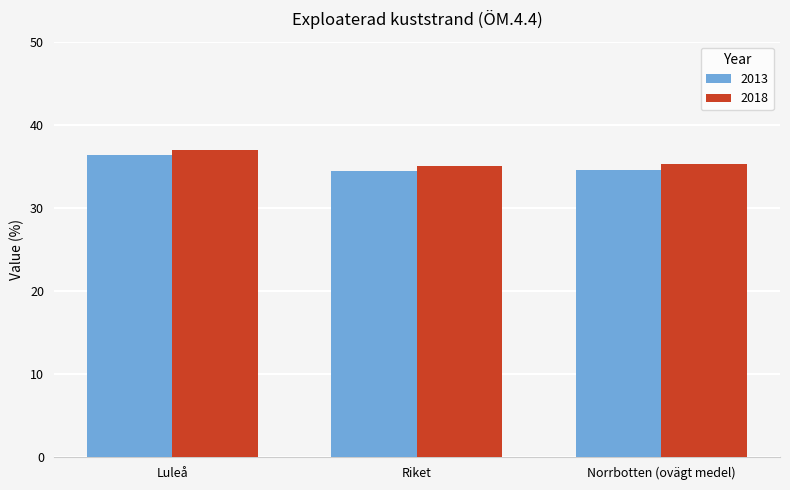

What is the difference between the second highest and minimum values in the 2013 series?

0.1